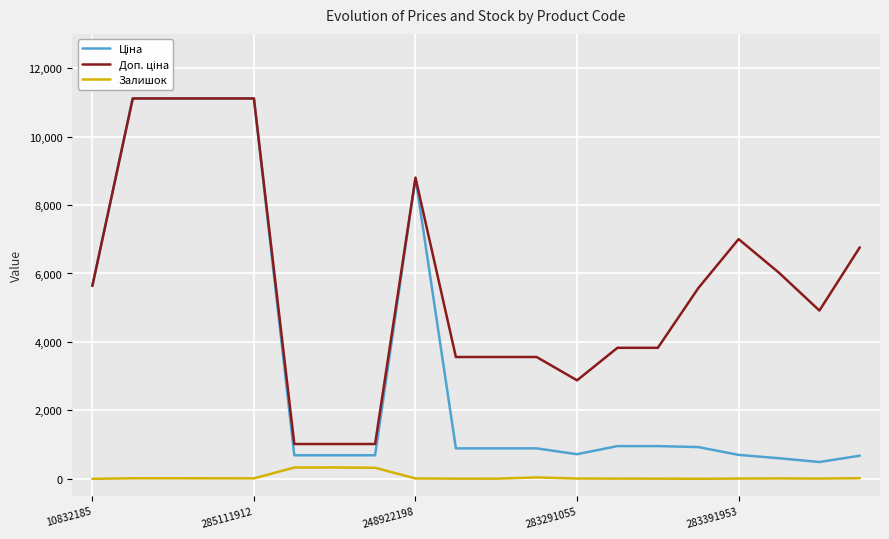

Does the chart display data point markers on the line(s)?

No